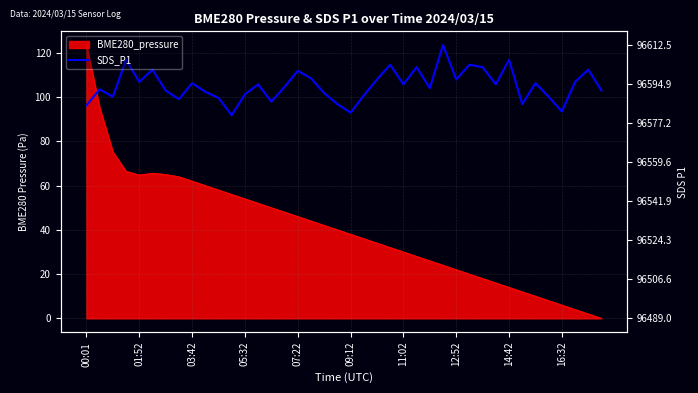

What is the difference between the second highest and second lowest values?

23.9